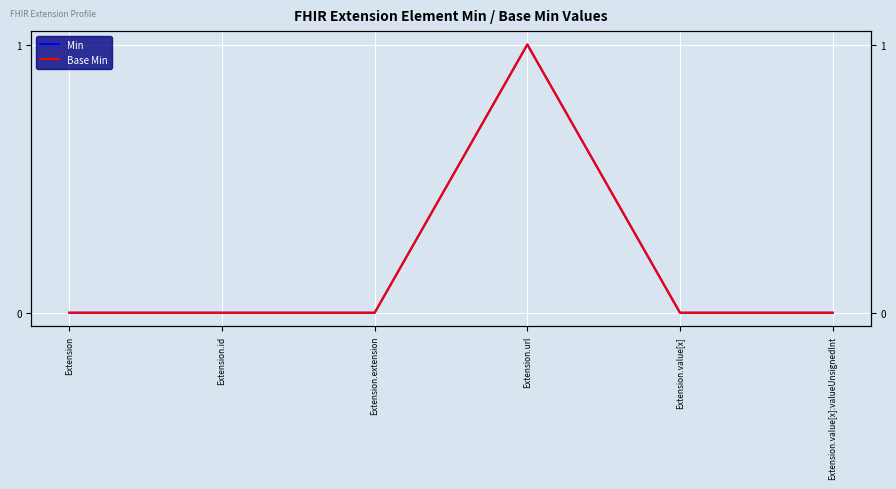

How many positive values does the Base Min series have?

1